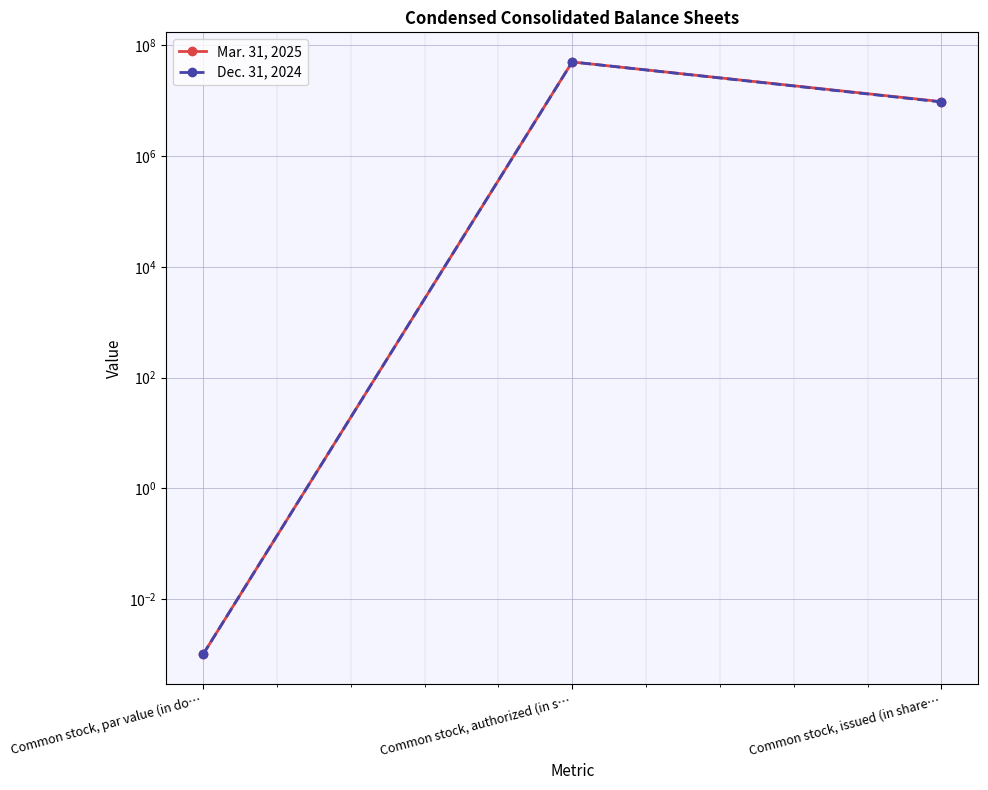

What is the value of the Dec. 31, 2024 point at the 3rd from the left?

9475443.0